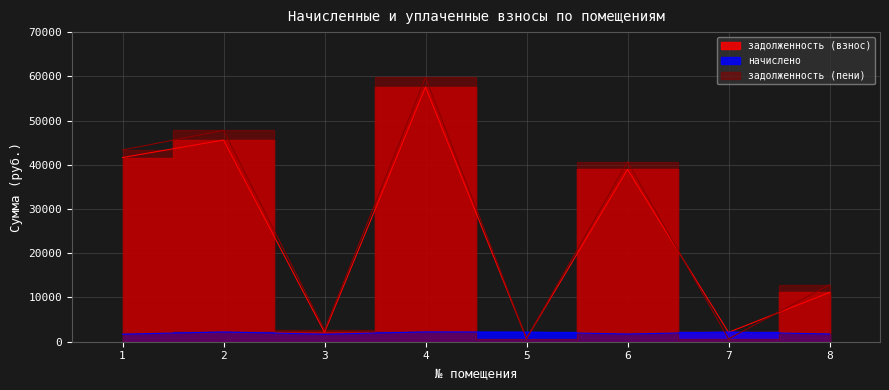

Is this an area chart (filled region under the line)?

No